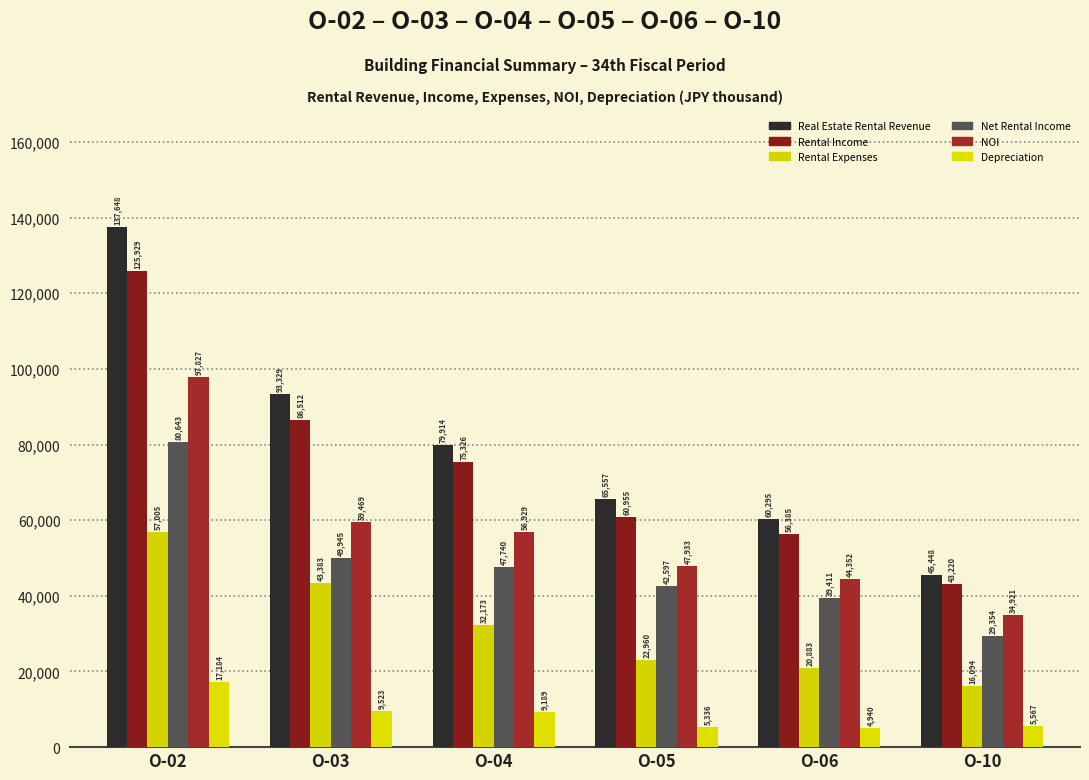

What is the total value across all series at O-02?

516236